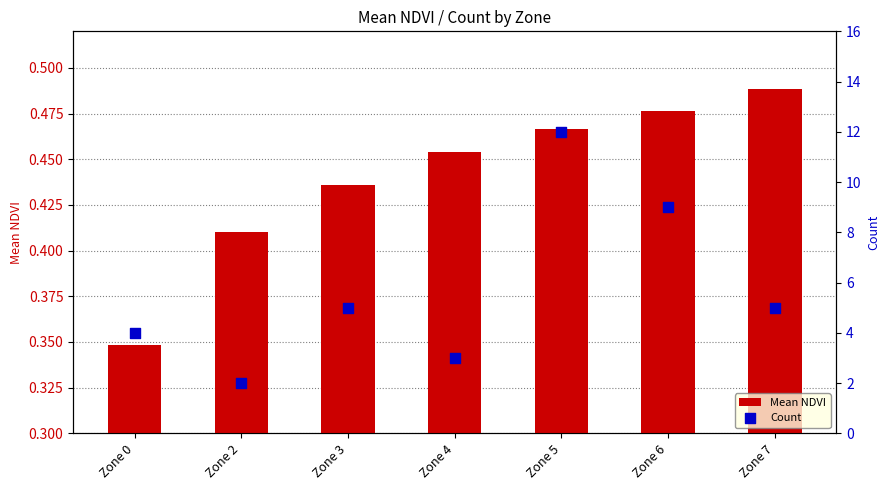

Which series reaches the minimum Y coordinate?

Mean NDVI